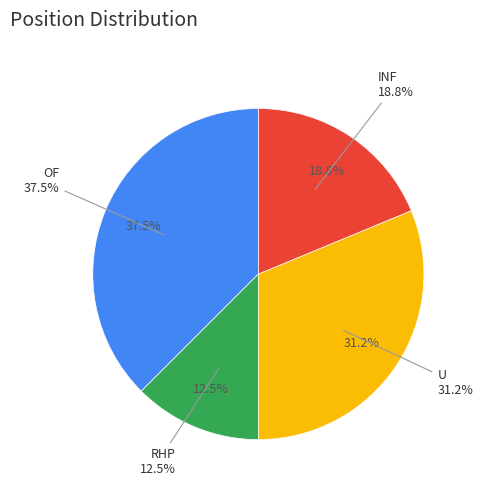

Which slice is the smallest?

RHP